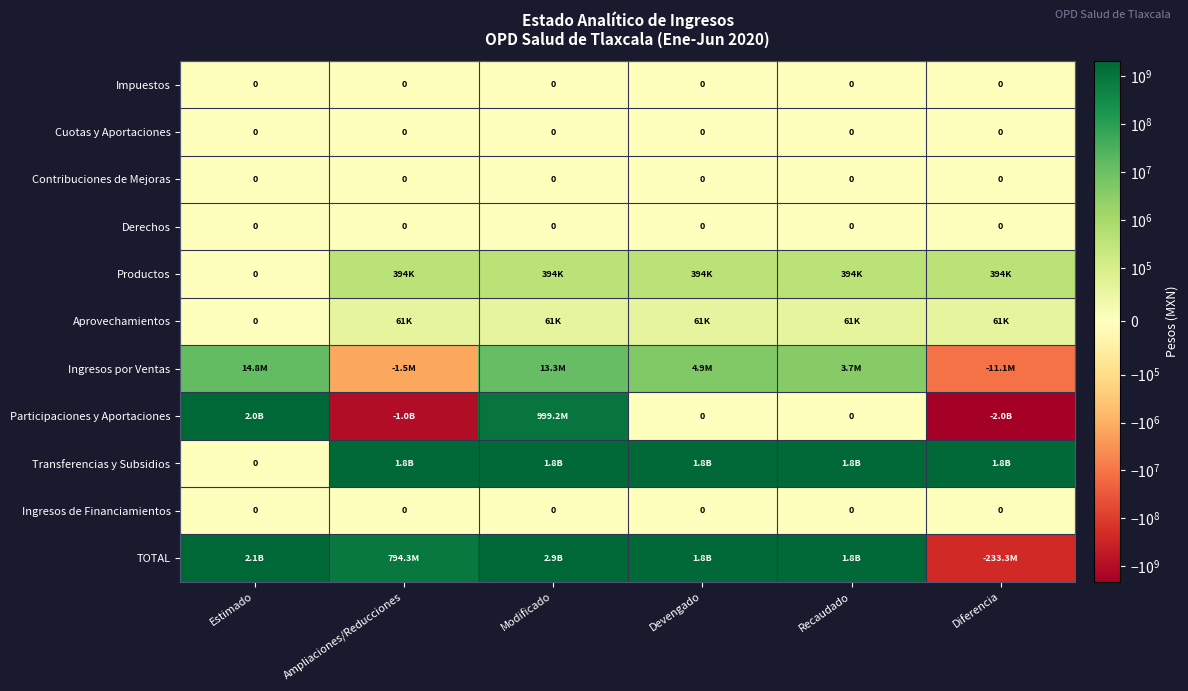

The value of Ingresos de Financiamientos at Estimado is 0. True or false?

True